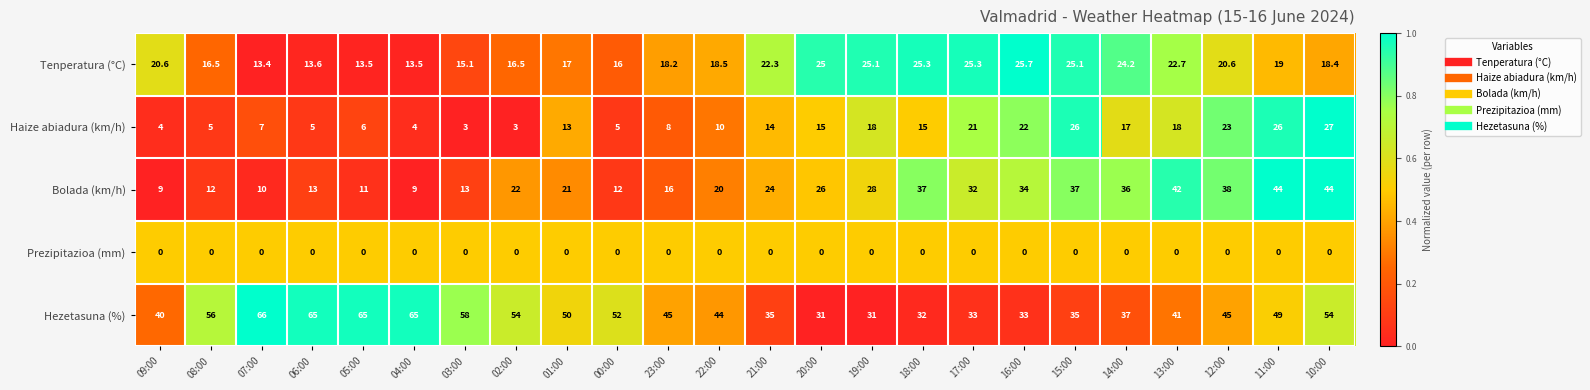

At which label is Tenperatura (°C) closest to 19?

11:00